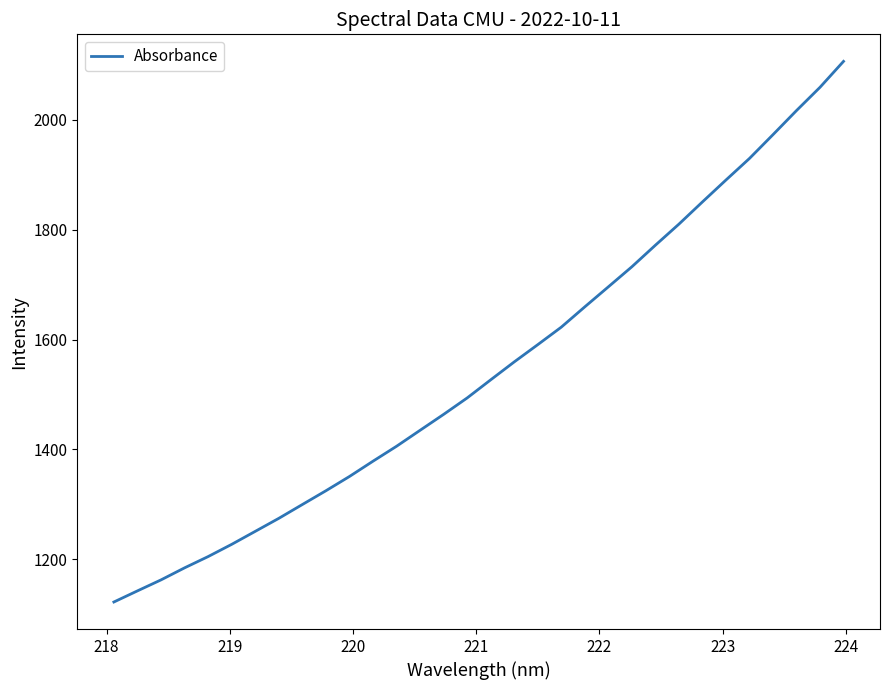

What is the maximum value shown in the chart?

2106.4